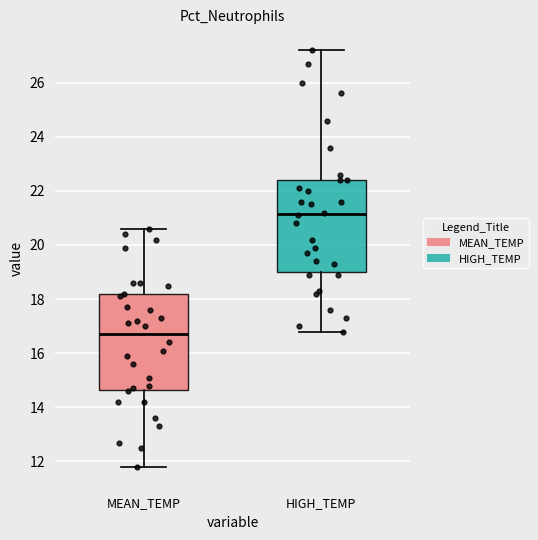

Where is the upper edge of the box for MEAN_TEMP on the y-axis? The values are not printed on the chart, so give them approximately, as read against the axis.

18.2